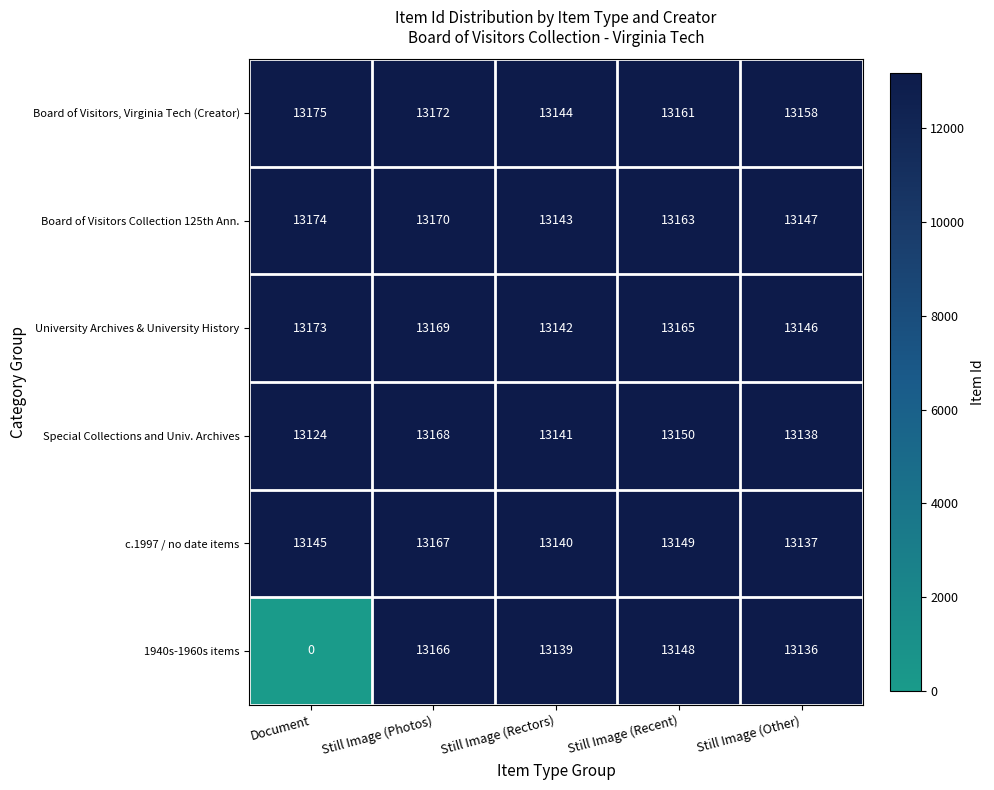

The c.1997 / no date items series shows 7993 at Document. True or false?

False